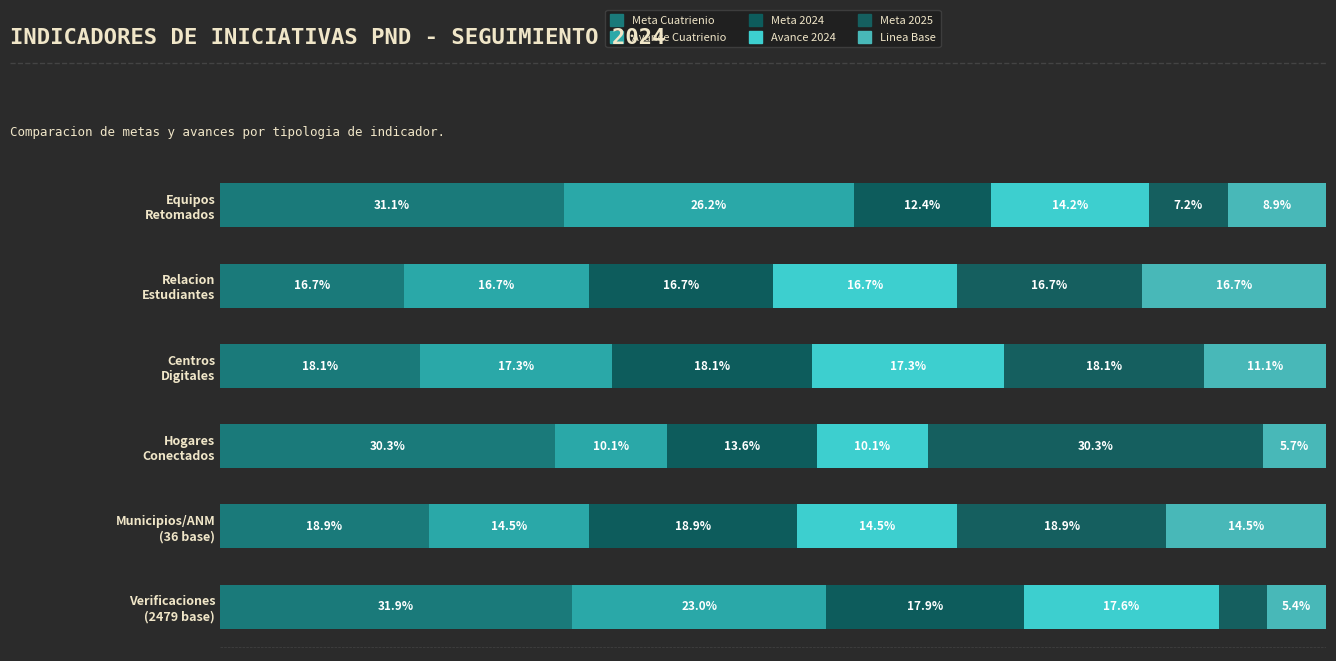

What is the average value of the Avance Cuatrienio series?

17.9